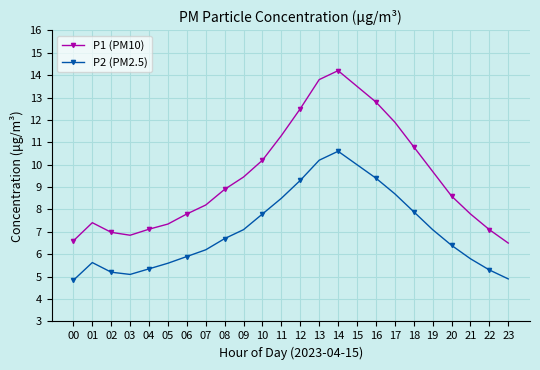

Where does the P1 (PM10) series first go above 8?

07